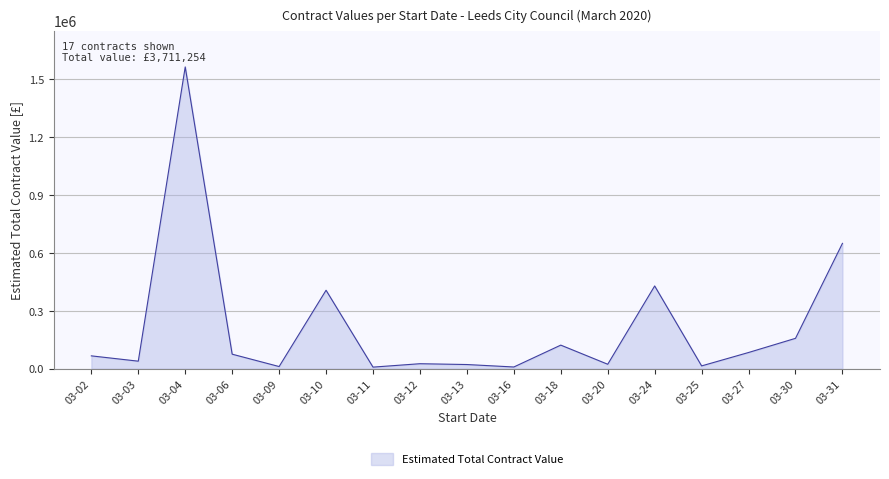

Does the chart have visible grid lines?

Yes